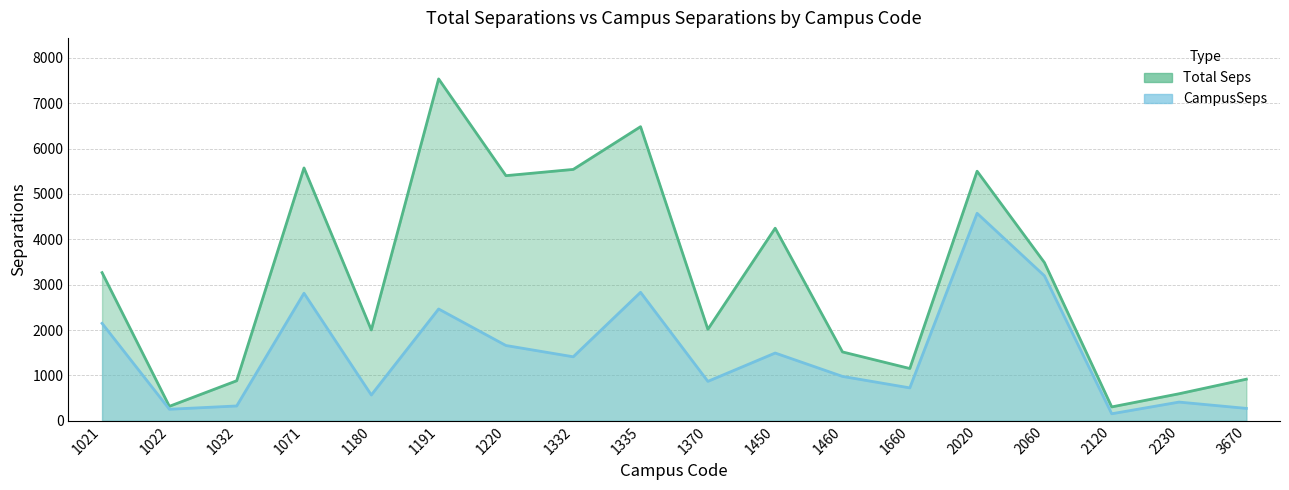

What is the maximum value for Total Seps?

7536.8